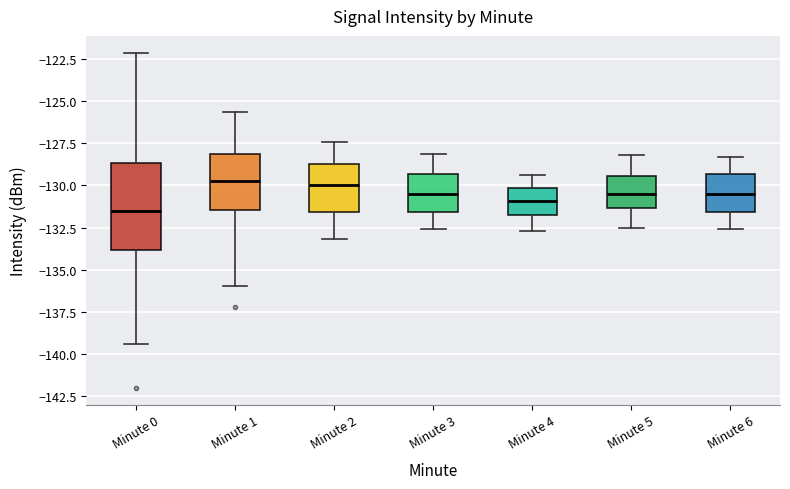

Which box is the tallest, from its lower edge to its upper edge?

Minute 0